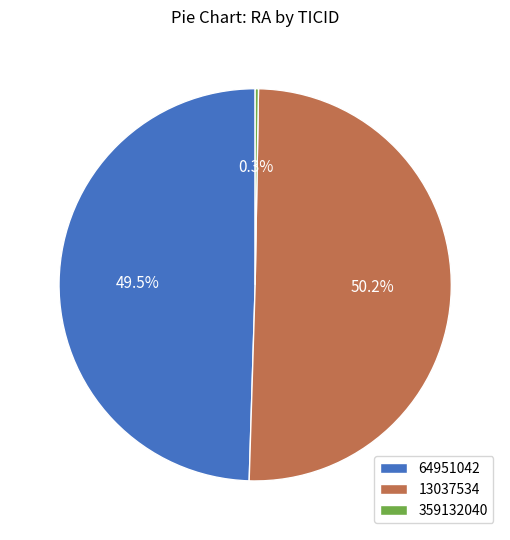

Which slice is the largest?

13037534